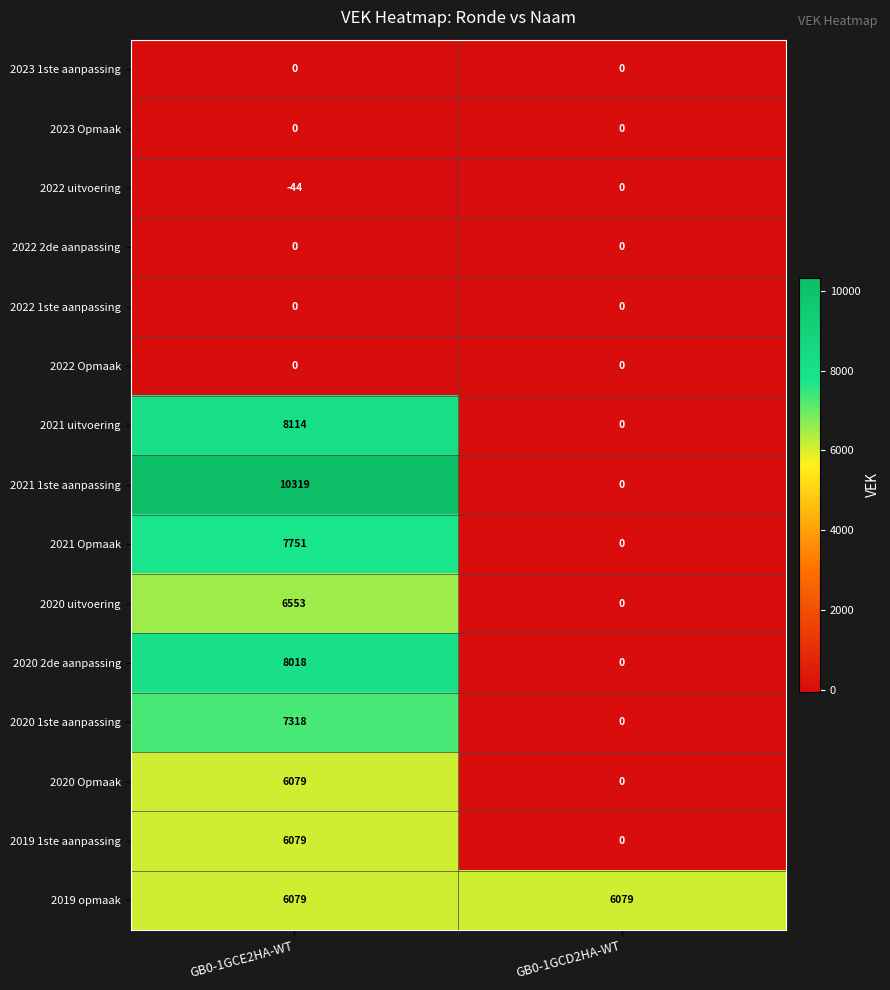

Reading left to right, list all the values displayed in this chart.

2023 1ste aanpassing: GB0-1GCE2HA-WT=0	GB0-1GCD2HA-WT=0
2023 Opmaak: GB0-1GCE2HA-WT=0	GB0-1GCD2HA-WT=0
2022 uitvoering: GB0-1GCE2HA-WT=-44	GB0-1GCD2HA-WT=0
2022 2de aanpassing: GB0-1GCE2HA-WT=0	GB0-1GCD2HA-WT=0
2022 1ste aanpassing: GB0-1GCE2HA-WT=0	GB0-1GCD2HA-WT=0
2022 Opmaak: GB0-1GCE2HA-WT=0	GB0-1GCD2HA-WT=0
2021 uitvoering: GB0-1GCE2HA-WT=8114	GB0-1GCD2HA-WT=0
2021 1ste aanpassing: GB0-1GCE2HA-WT=10319	GB0-1GCD2HA-WT=0
2021 Opmaak: GB0-1GCE2HA-WT=7751	GB0-1GCD2HA-WT=0
2020 uitvoering: GB0-1GCE2HA-WT=6553	GB0-1GCD2HA-WT=0
2020 2de aanpassing: GB0-1GCE2HA-WT=8018	GB0-1GCD2HA-WT=0
2020 1ste aanpassing: GB0-1GCE2HA-WT=7318	GB0-1GCD2HA-WT=0
2020 Opmaak: GB0-1GCE2HA-WT=6079	GB0-1GCD2HA-WT=0
2019 1ste aanpassing: GB0-1GCE2HA-WT=6079	GB0-1GCD2HA-WT=0
2019 opmaak: GB0-1GCE2HA-WT=6079	GB0-1GCD2HA-WT=6079